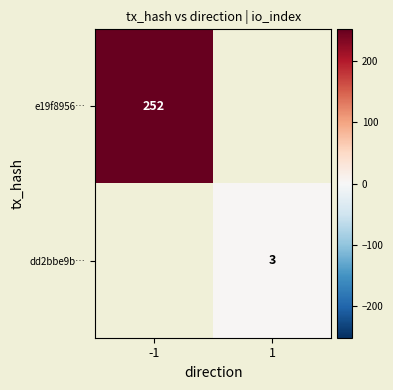

At -1, list the series in order from smallest to largest.

e19f8956…, dd2bbe9b…